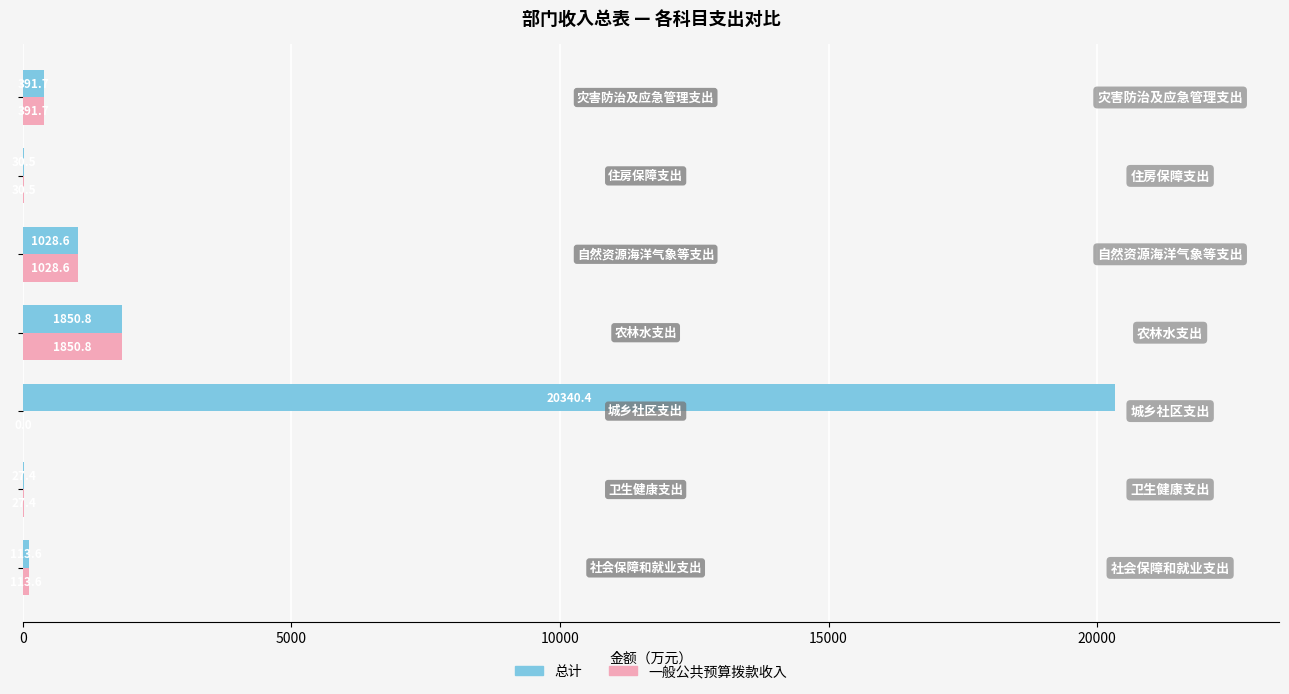

What is the average value of the 一般公共预算拨款收入 series?

491.8